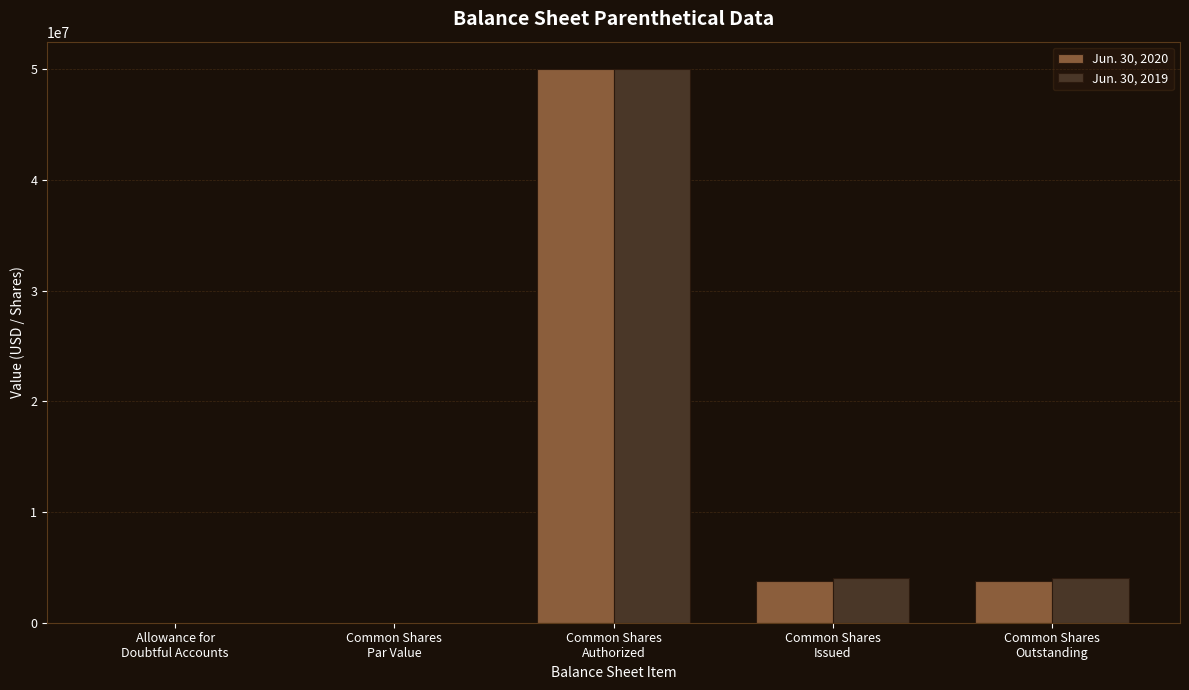

What is the spread (max minus min) of values at Common Shares
Outstanding?

228354